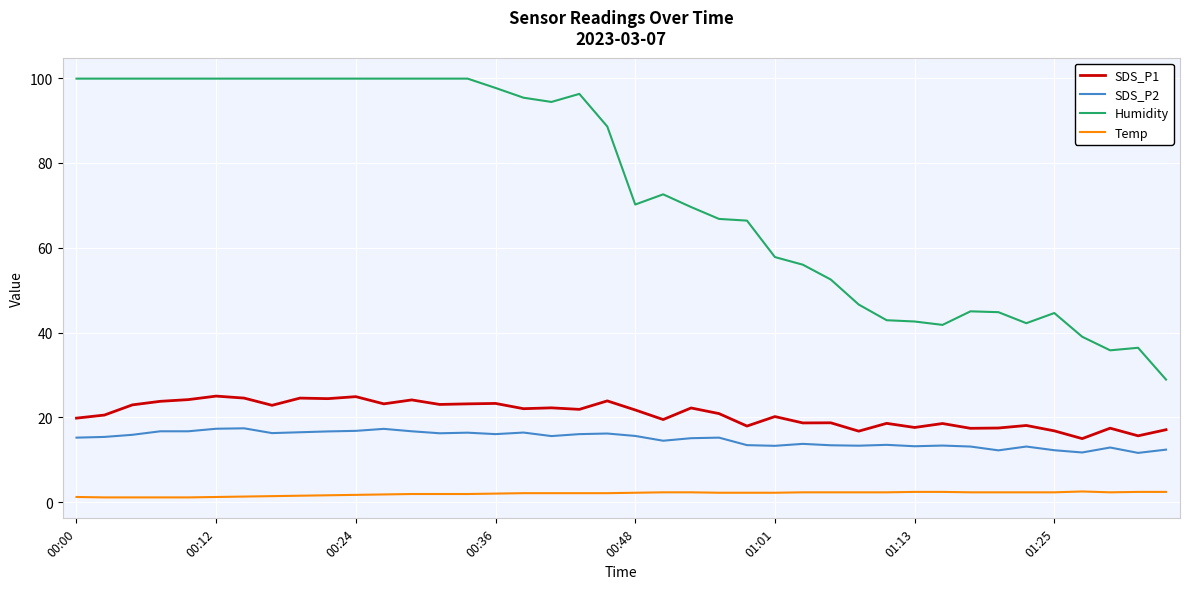

Which series has the largest total across all categories?

Humidity